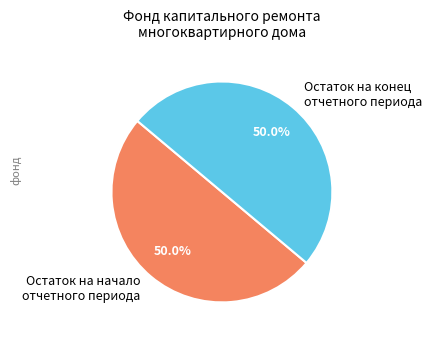

What is the ratio of the value at Остаток на конец отчетного периода to the value at Остаток на начало отчетного периода?

1.0